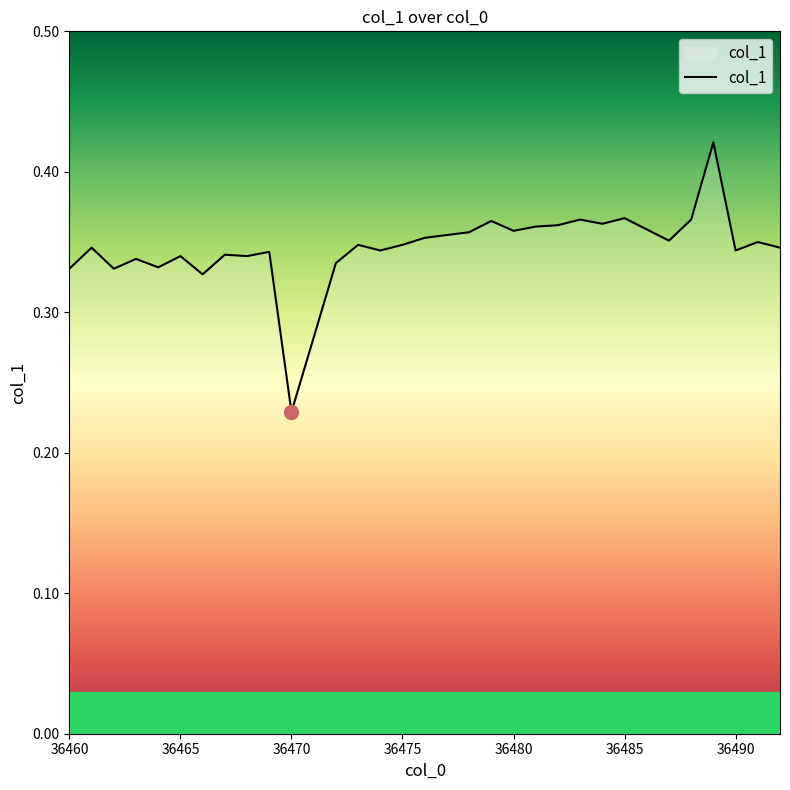

Which has a higher value, 36480 or 36475?

36480